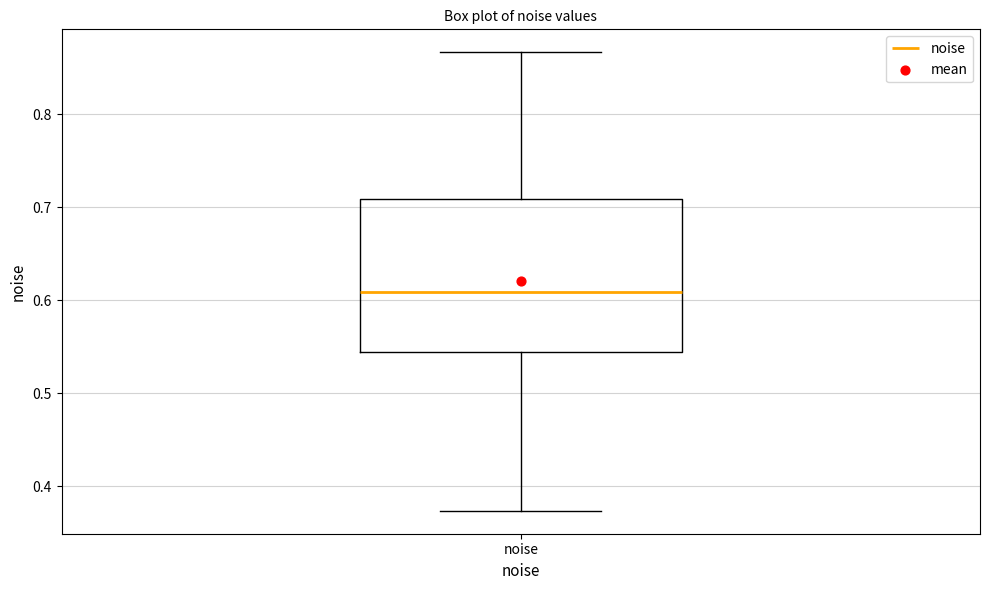

Read this box plot against the y-axis: the position of the median line, the range covered by the box, and the ends of both whiskers. The values are not printed on the chart, so give them approximately, as read against the axis.

median 0.61, box 0.54 to 0.71, whiskers 0.37 to 0.87